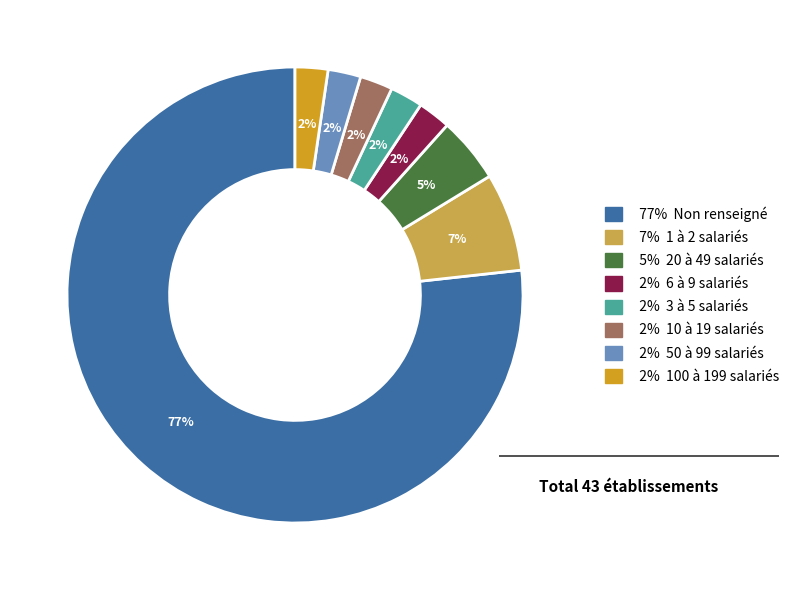

Count the number of slices in the pie.

8